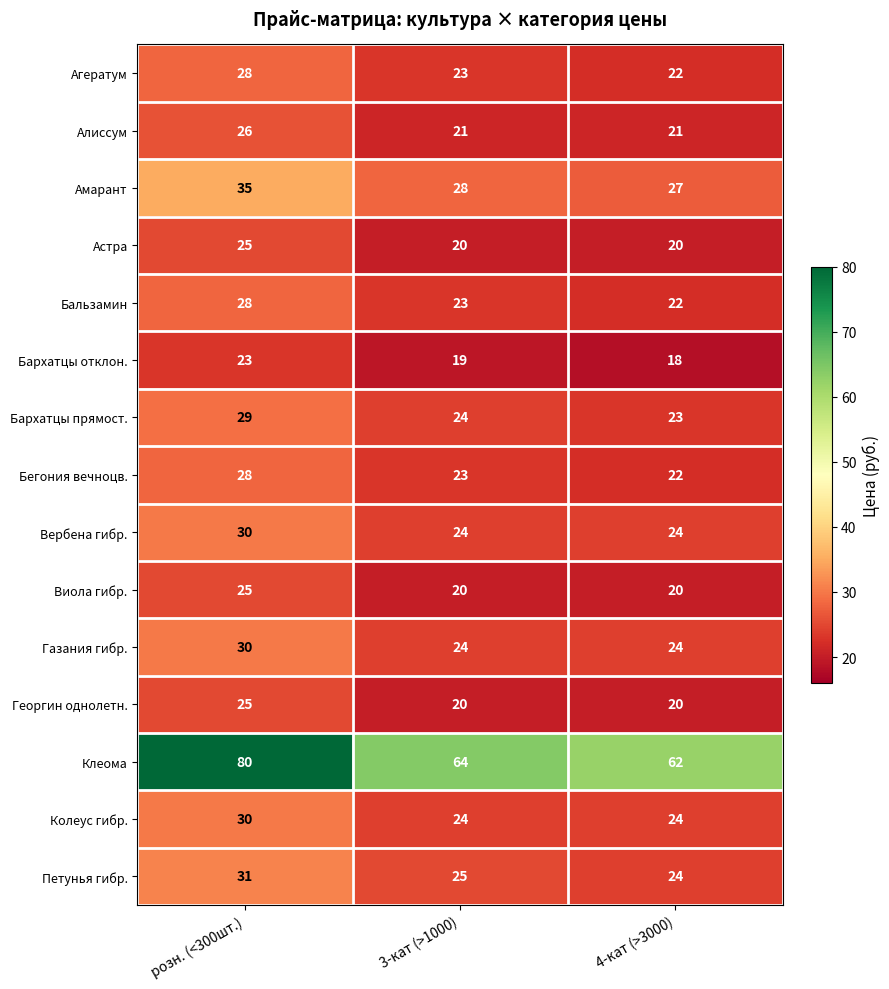

At which category is the sum across all series the highest?

розн. (<300шт.)